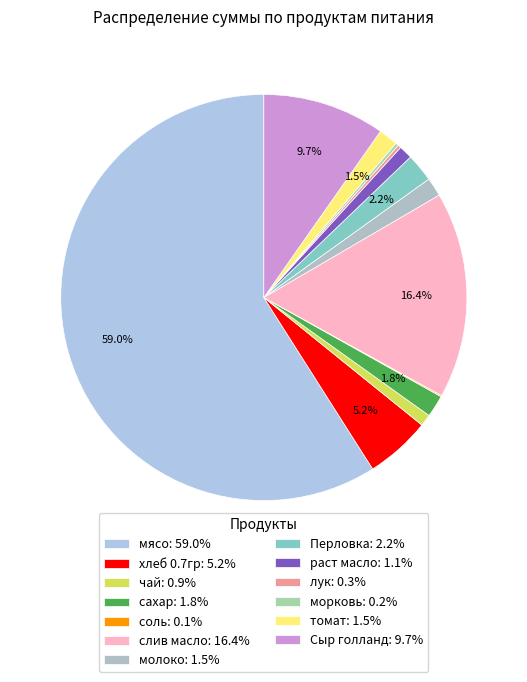

Rank the categories by value from highest to lowest.

мясо, слив масло, Сыр голланд, хлеб 0.7гр, Перловка, сахар, томат, молоко, раст масло, чай, лук, морковь, соль